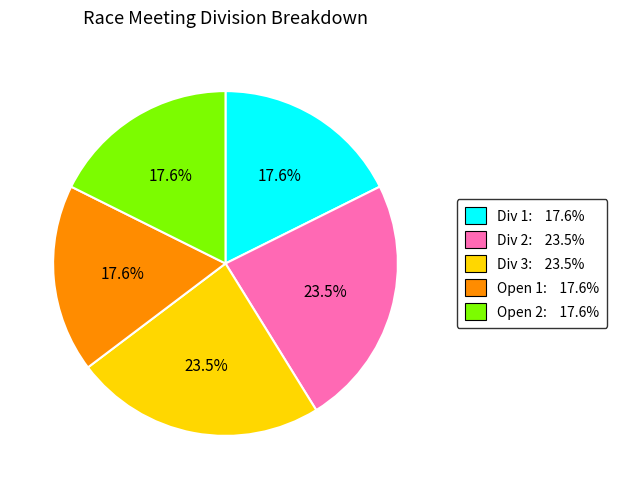

Is it true that Div 2 is 37% of the pie?

False